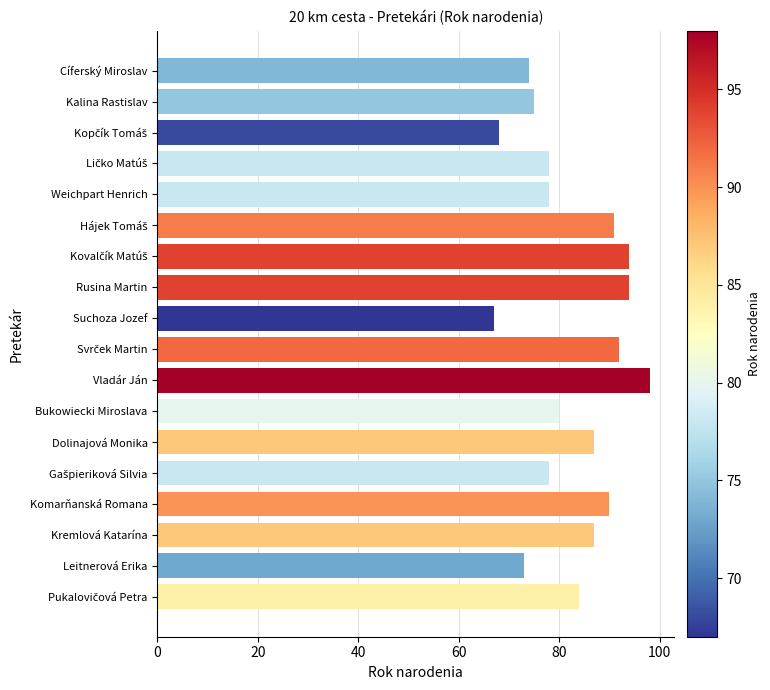

Which category has the lowest value across all series?

Suchoza Jozef